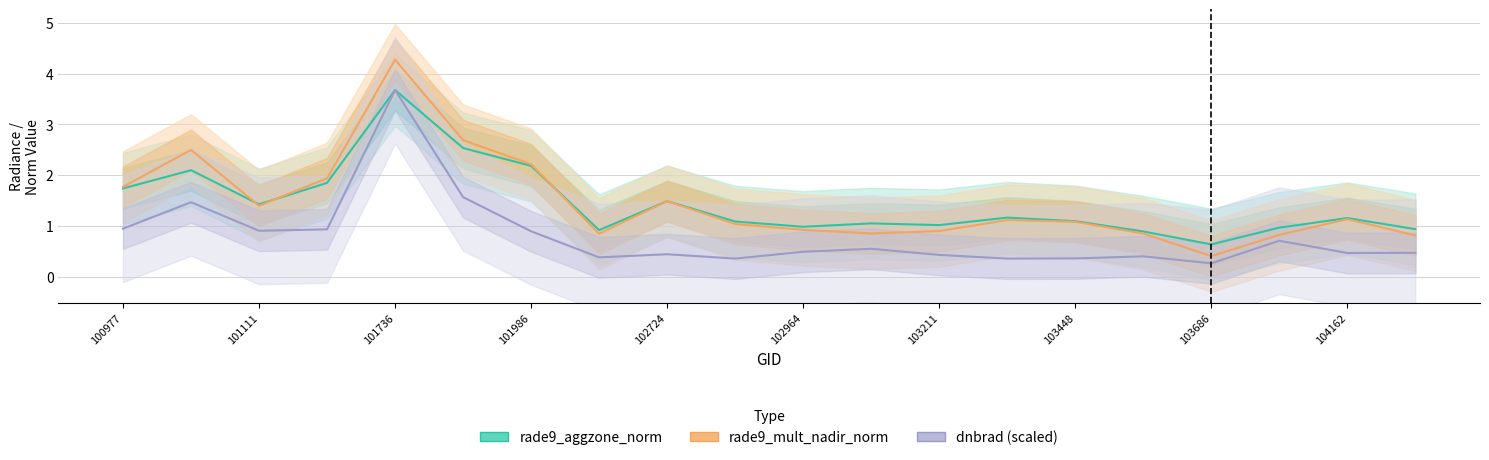

What is the smallest value displayed?

0.3